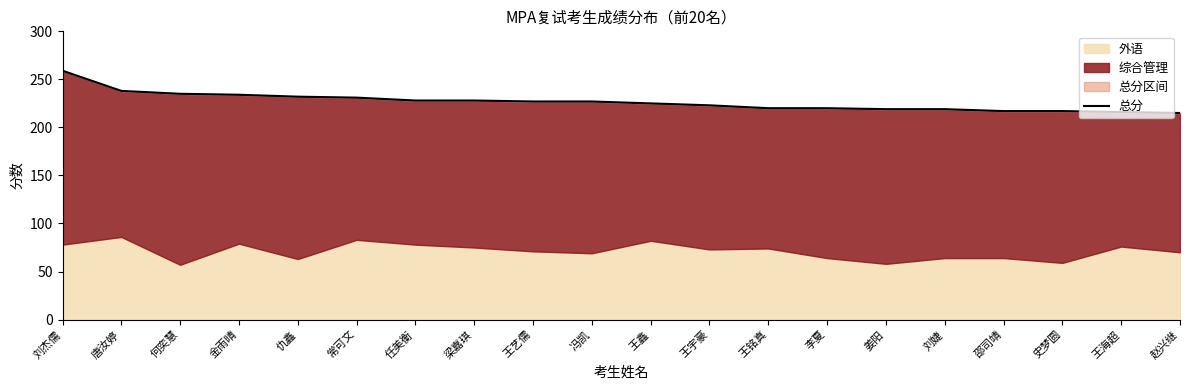

List the labels in order of value, largest first.

刘杰儒, 唐汝婷, 何奕慧, 金雨晴, 仇鑫, 常可文, 任美衡, 梁嘉琪, 王艺儒, 冯凯, 王鑫, 王宇豪, 王铭真, 李夏, 姜阳, 刘婕, 邵司靖, 史梦圆, 王海超, 赵兴继